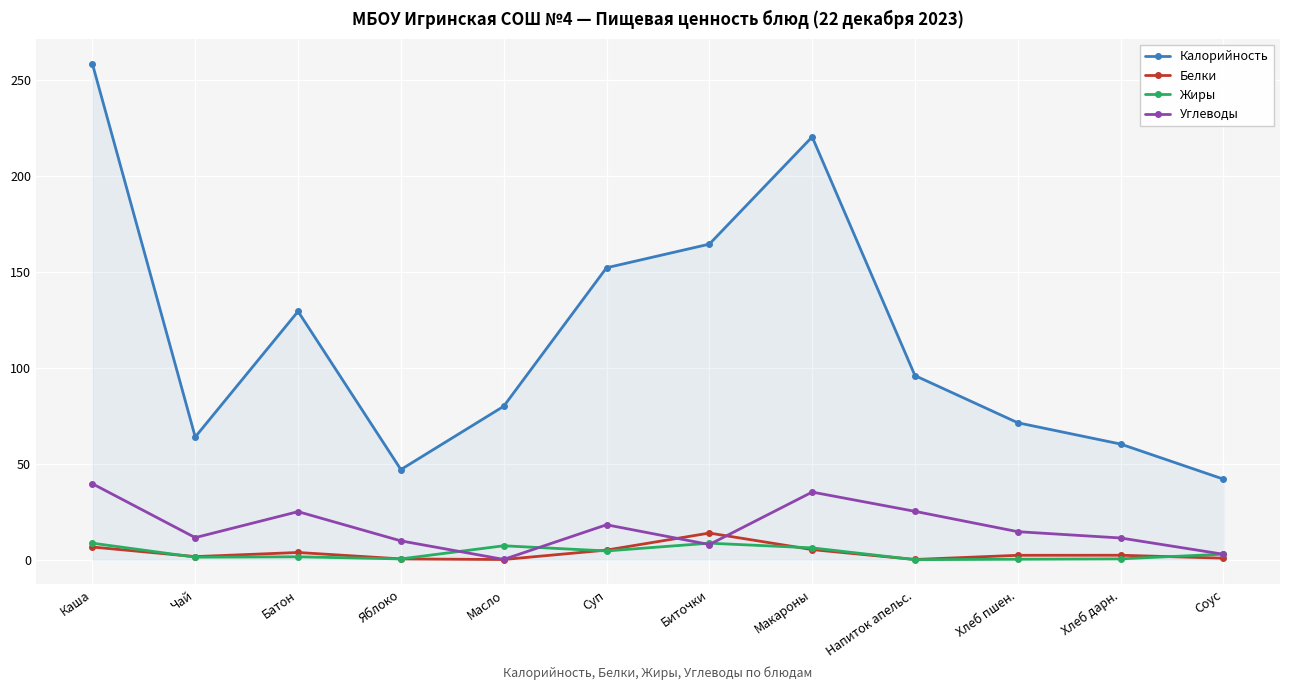

The value of Жиры at Каша is 8.6. True or false?

True